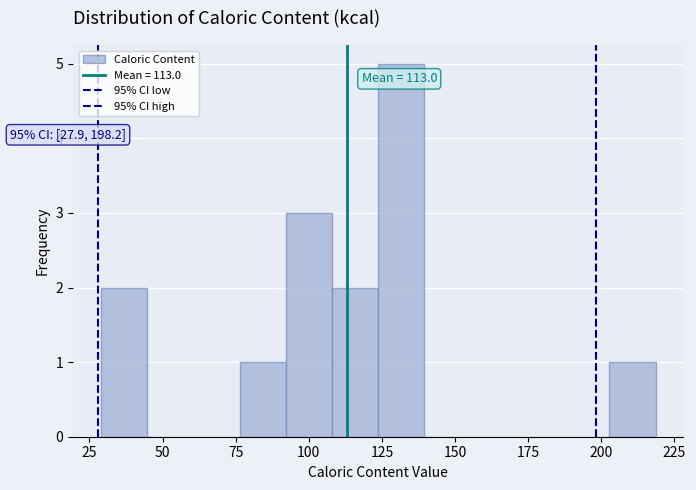

Read against the x-axis, roughly where is the centre of the tallest bar?

130